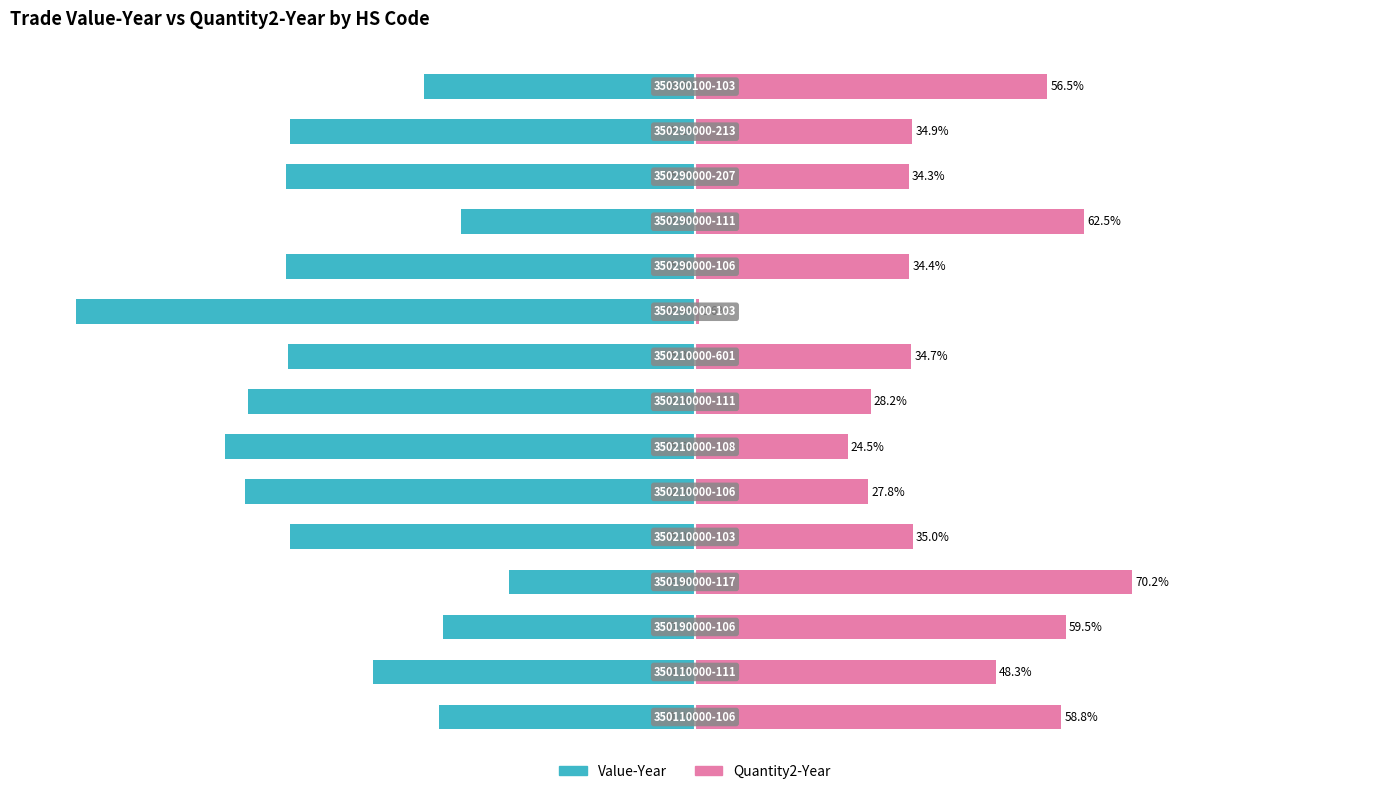

List the labels in order of Quantity2-Year value, largest first.

3, 11, 2, 0, 14, 1, 4, 13, 8, 10, 12, 7, 5, 6, 9